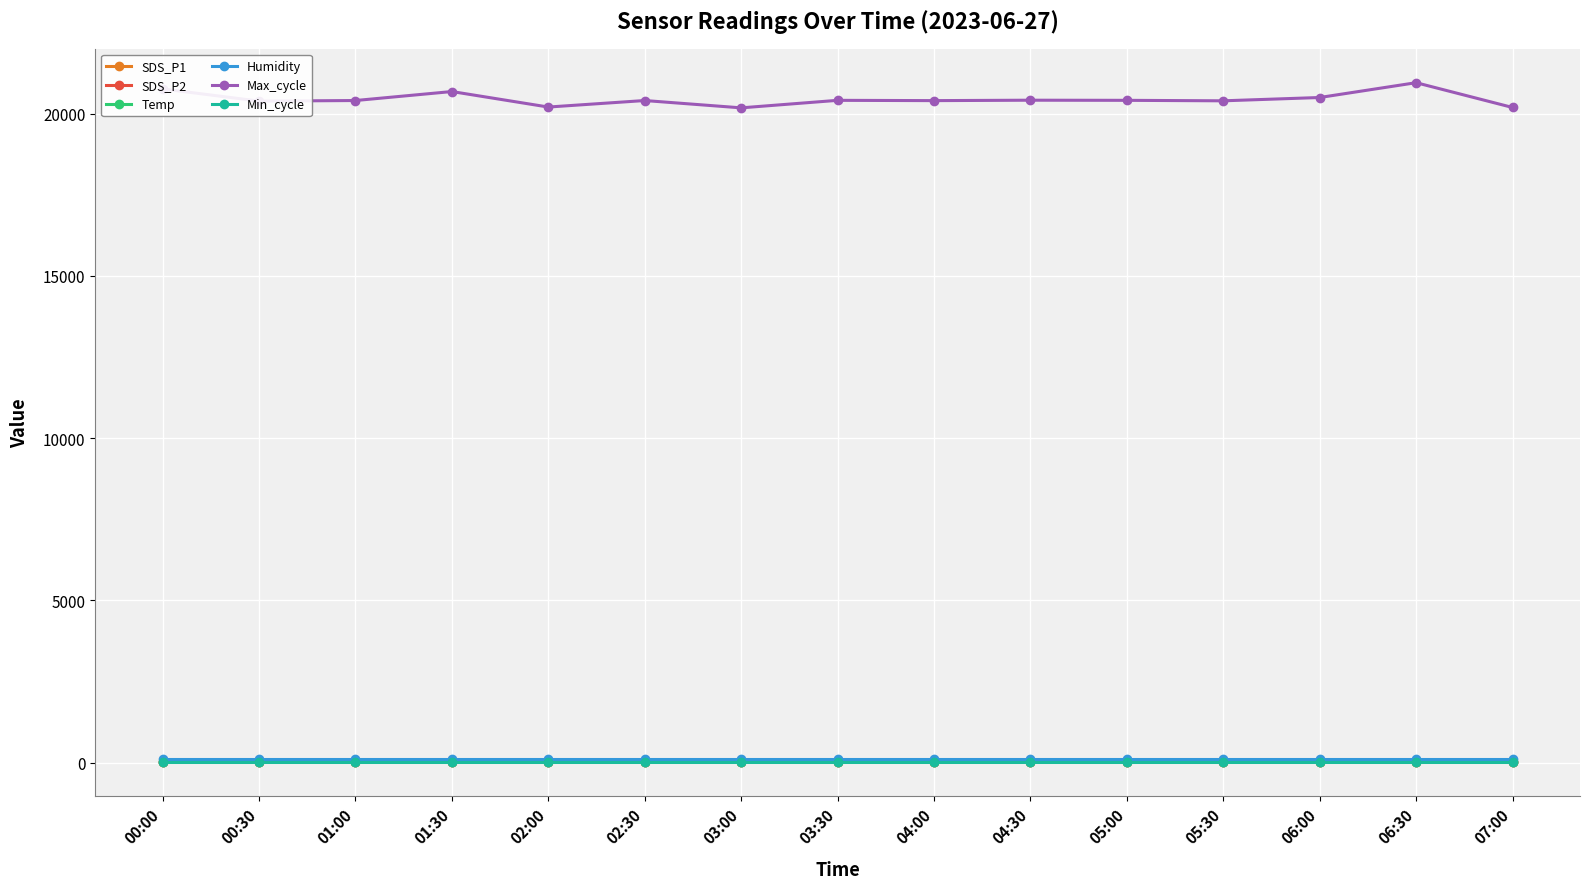

Which series has the widest spread of values?

Max_cycle